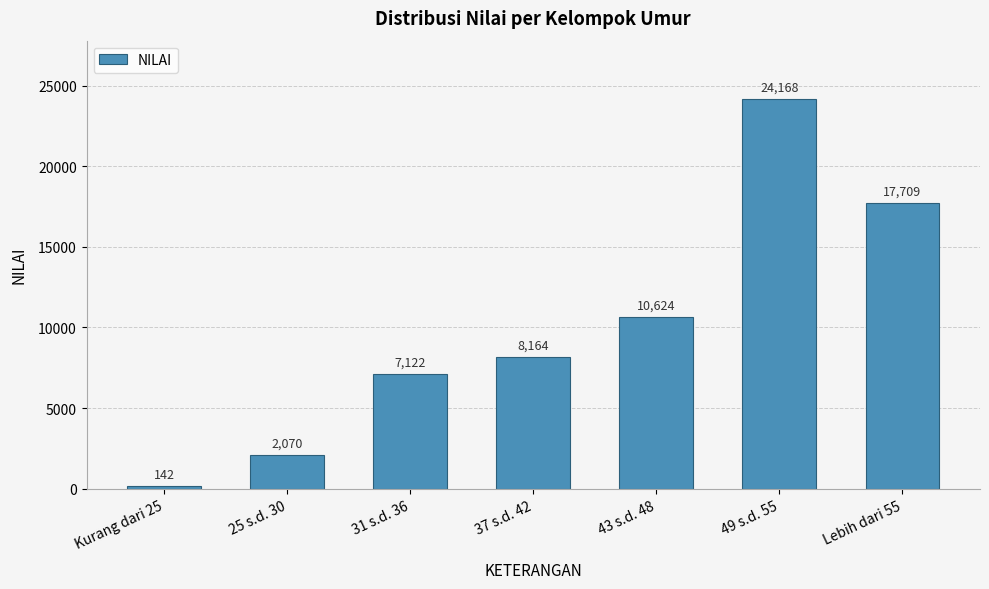

True or false: the data shows 7122 at 31 s.d. 36.

True